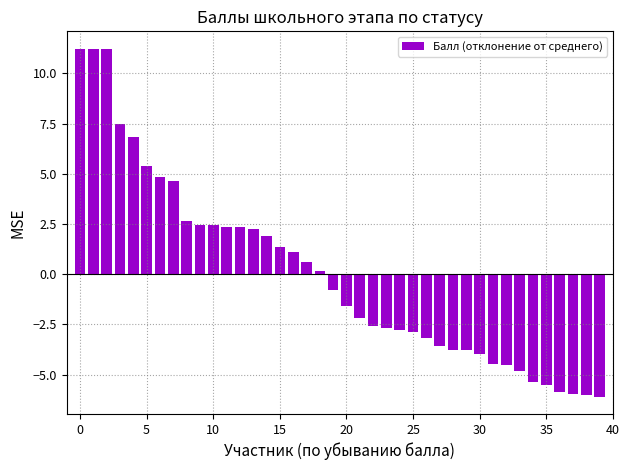

What is the minimum value shown in the chart?

-6.1